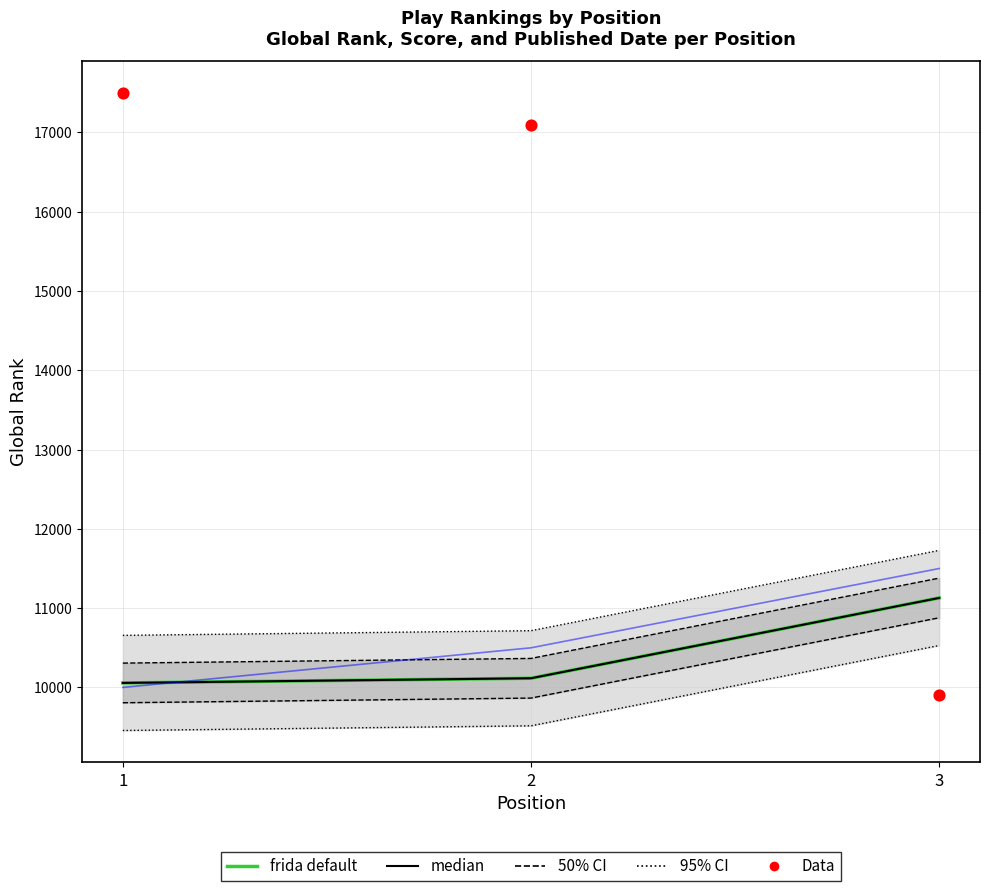

Which series has the largest Y range (max minus min)?

Global Score (Data)